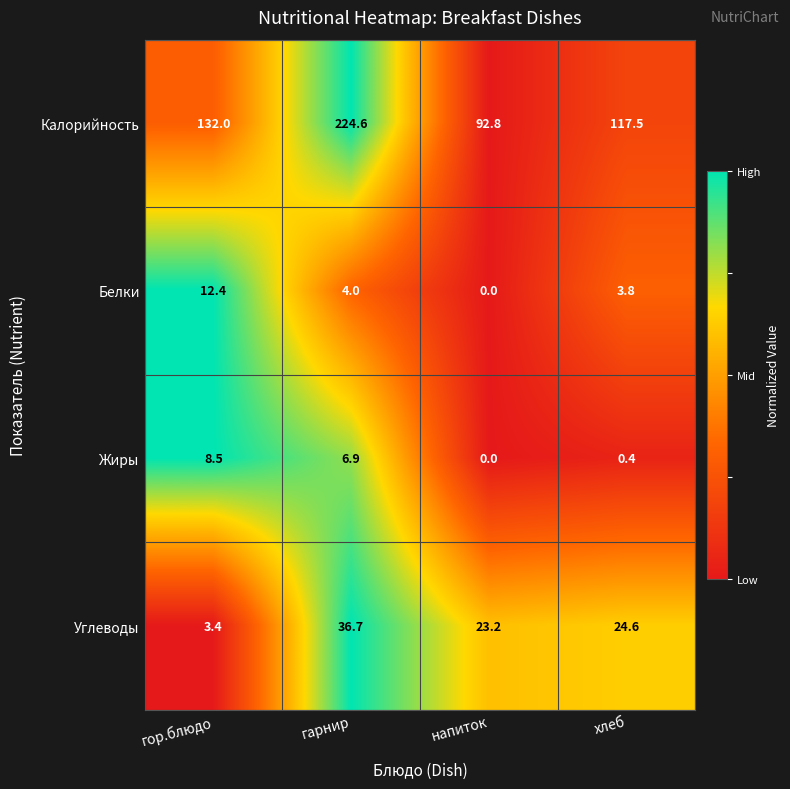

Reading left to right, what are all the values shown in this chart?

Калорийность: гор.блюдо=132.0	гарнир=224.6	напиток=92.8	хлеб=117.5
Белки: гор.блюдо=12.4	гарнир=4.0	напиток=0.0	хлеб=3.8
Жиры: гор.блюдо=8.5	гарнир=6.9	напиток=0.0	хлеб=0.4
Углеводы: гор.блюдо=3.4	гарнир=36.7	напиток=23.2	хлеб=24.6